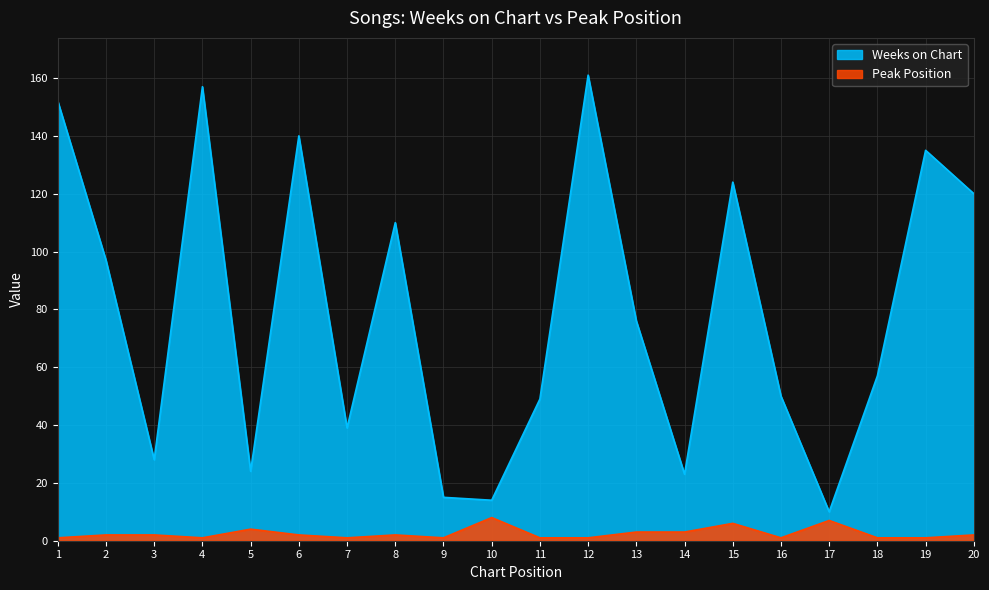

What is the spread (max minus min) of values at 9?

14